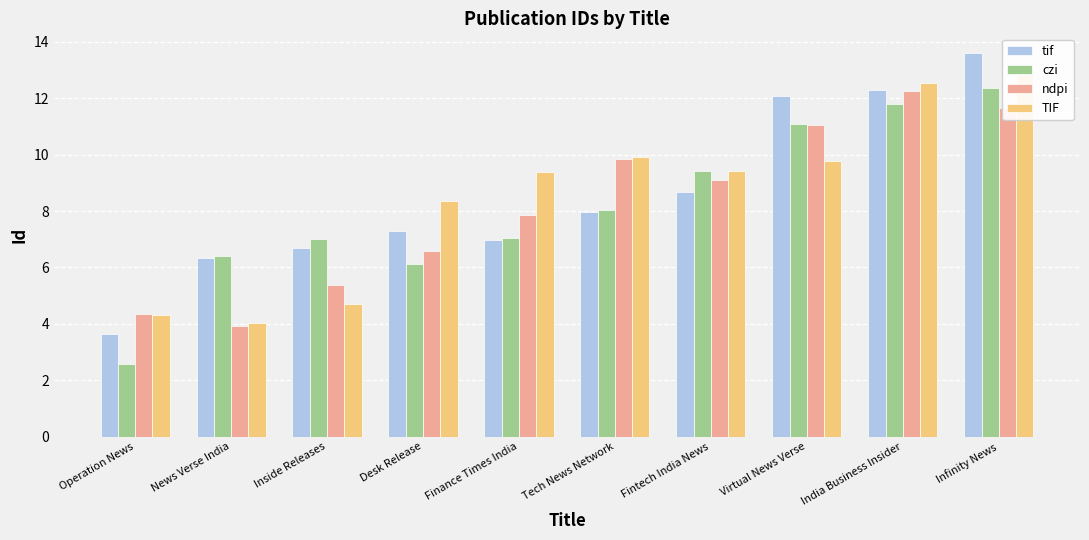

Which has a higher value, Desk Release or Operation News?

Desk Release